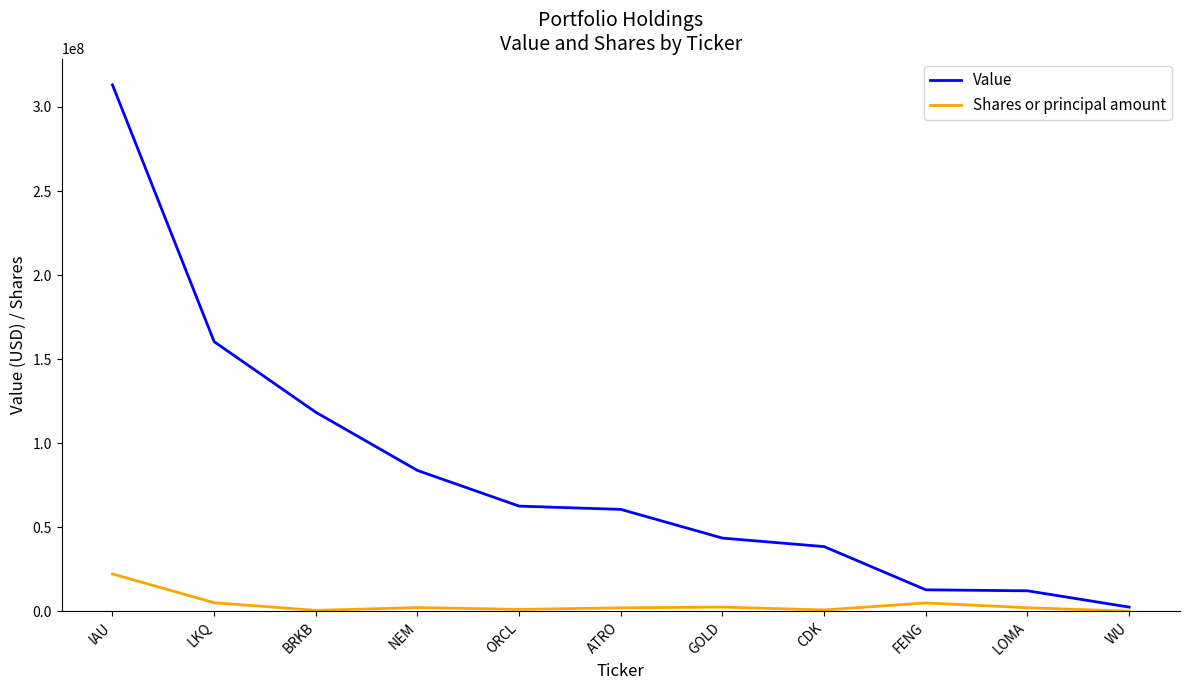

True or false: Value has more than 2 points higher than both neighbors.

False